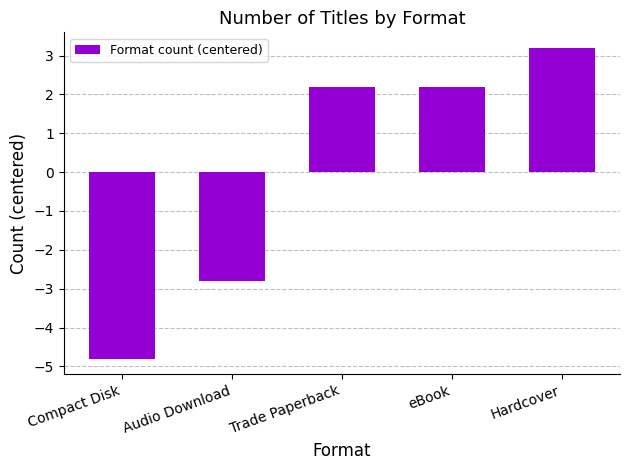

Reading left to right, extract all data points from this chart.

-4.8	-2.8	2.2	2.2	3.2